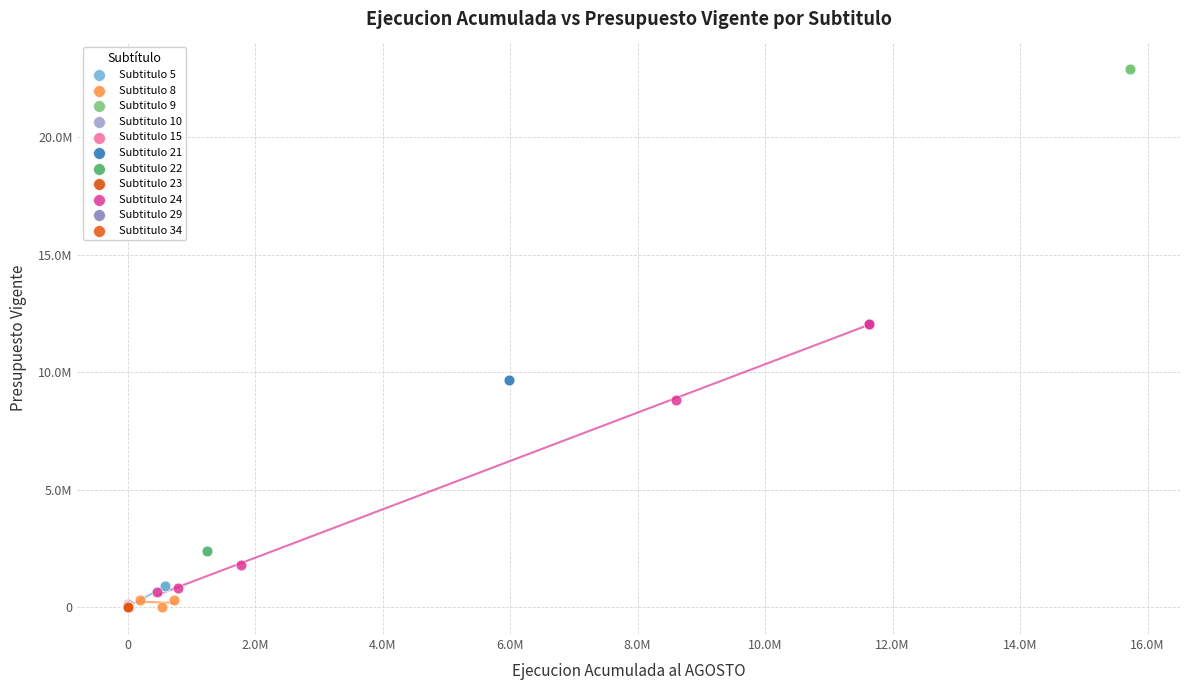

What are all the series names shown in the legend?

Subtitulo 5, Subtitulo 8, Subtitulo 9, Subtitulo 10, Subtitulo 15, Subtitulo 21, Subtitulo 22, Subtitulo 23, Subtitulo 24, Subtitulo 29, Subtitulo 34